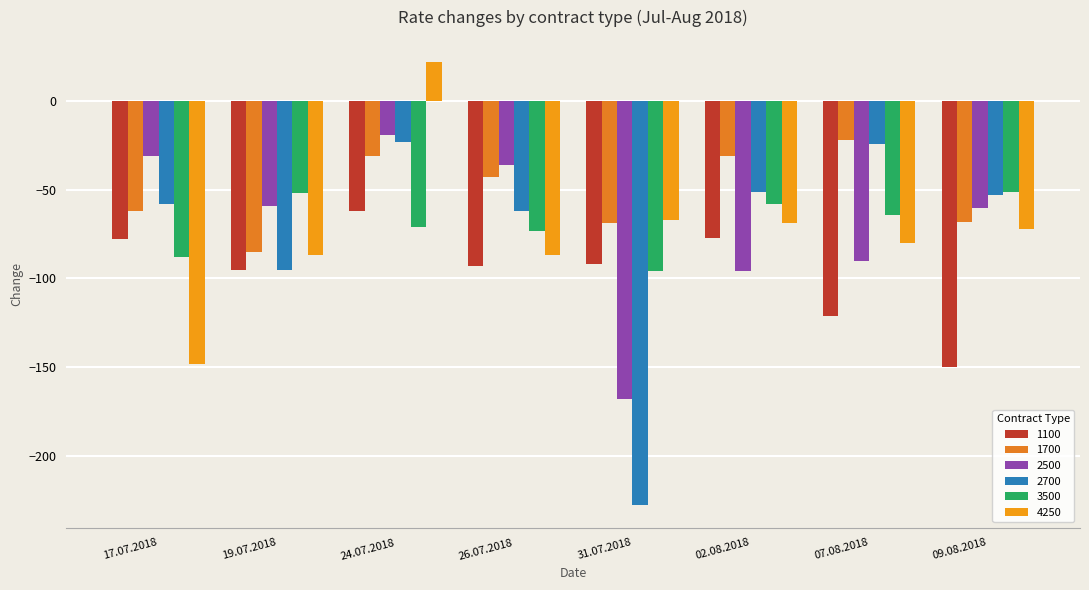

What is the difference between the second highest and minimum values in the 3500 series?

44